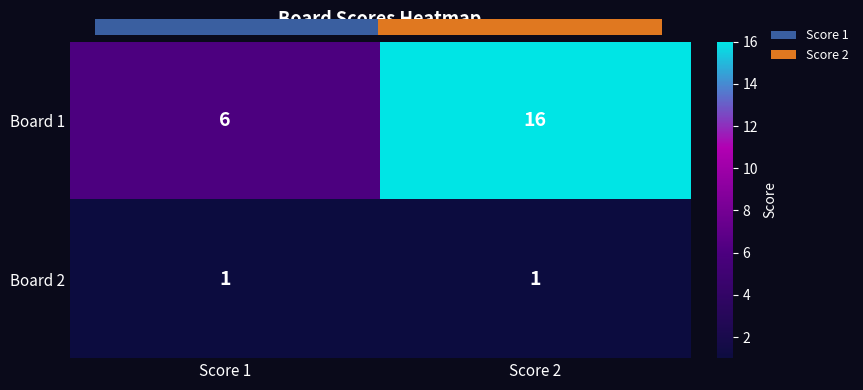

Which category has the lowest value in the Board 1 series?

Score 1